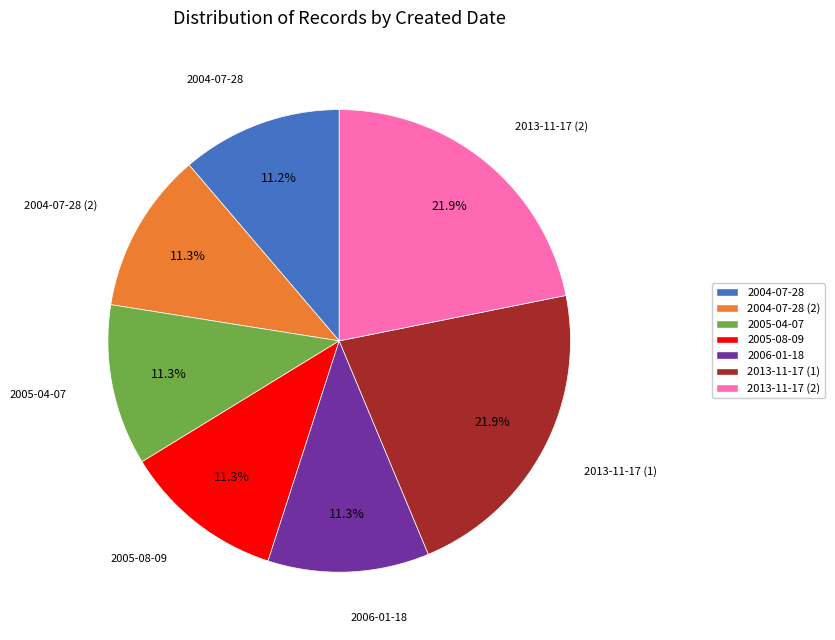

Does any single category account for the majority?

No